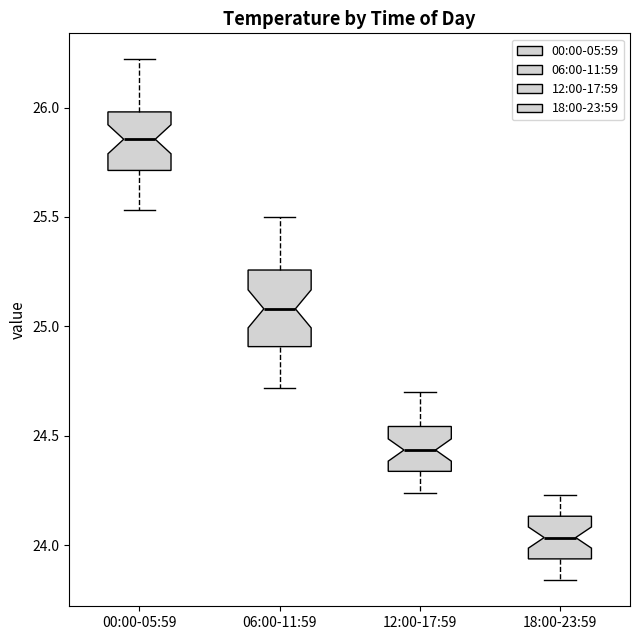

Where does the lower whisker of the box for 12:00-17:59 end on the y-axis? The values are not printed on the chart, so give them approximately, as read against the axis.

24.25